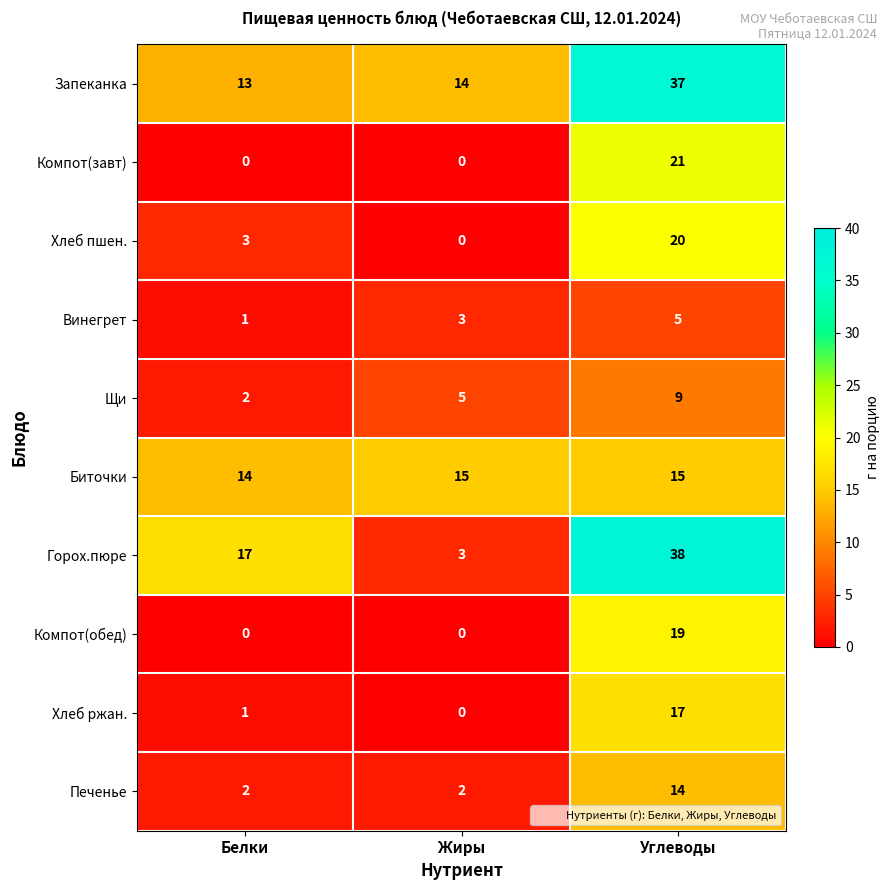

Which series has the largest total across all categories?

Запеканка